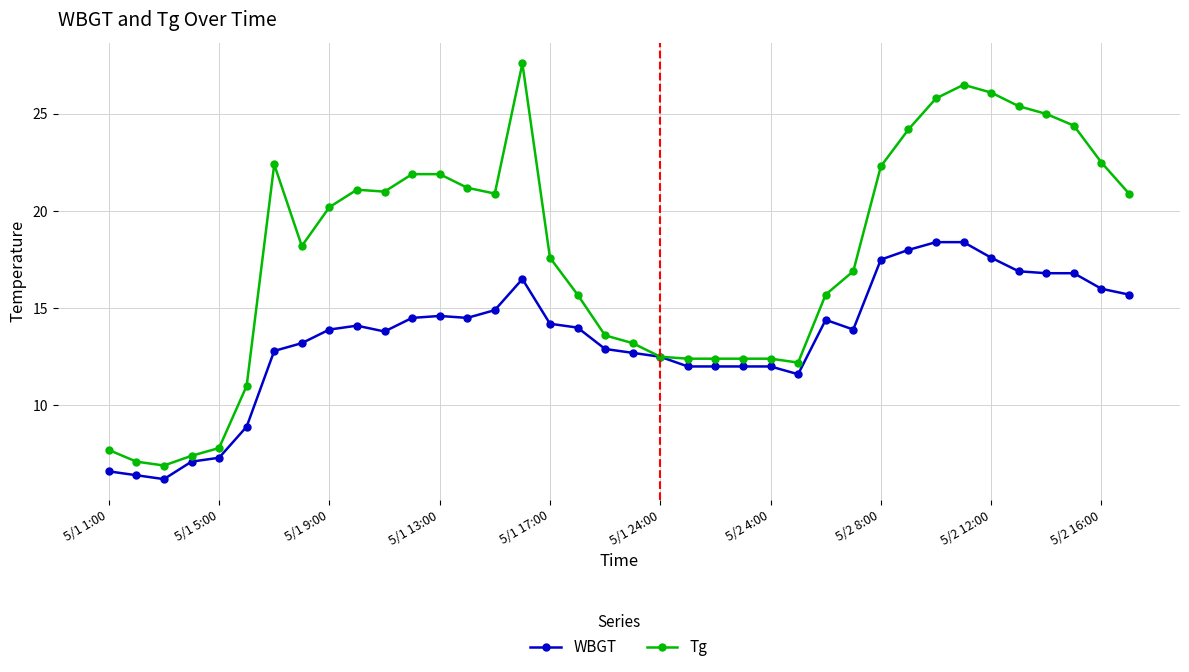

What is the value of the WBGT point at the 34th from the left?

16.9